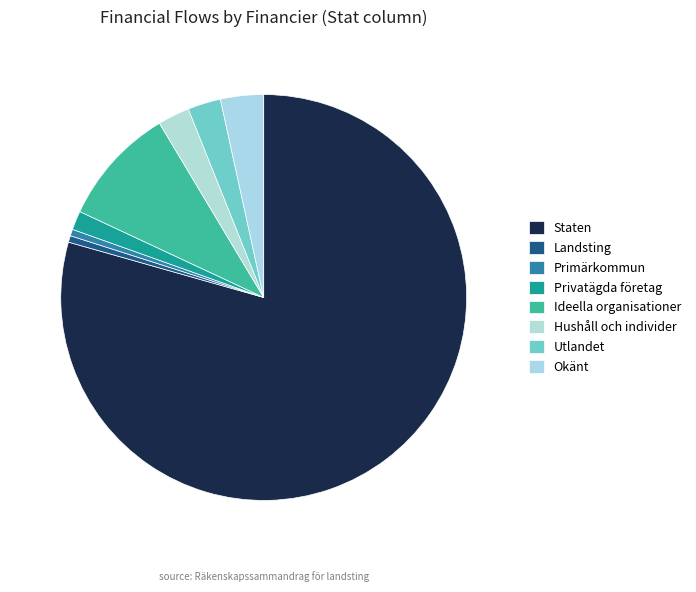

Count the number of slices in the pie.

8